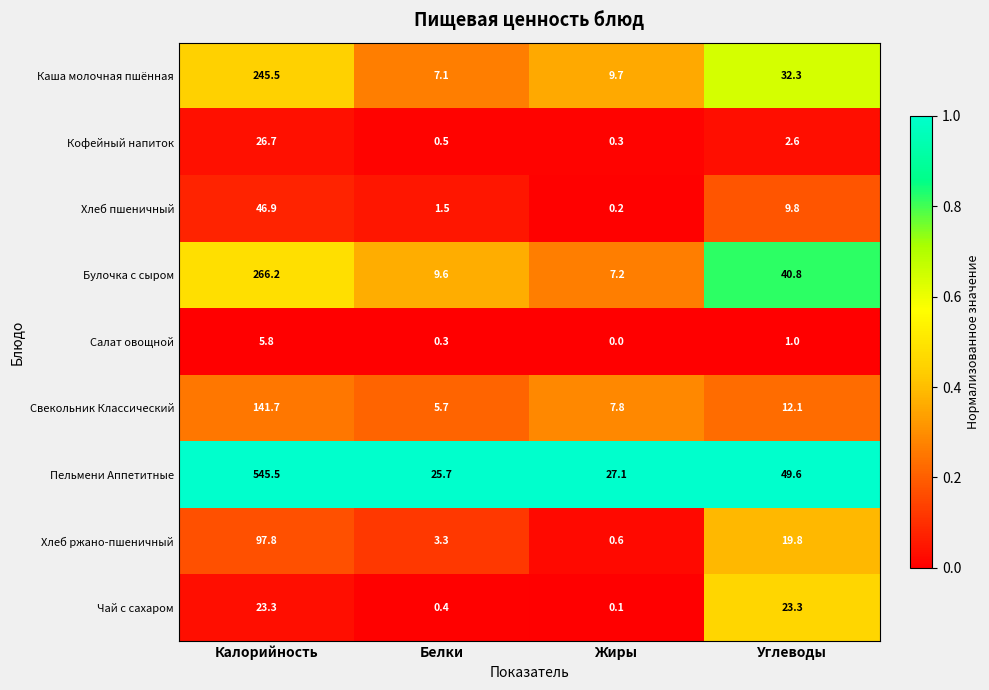

What is the total value across all series at Углеводы?

191.3